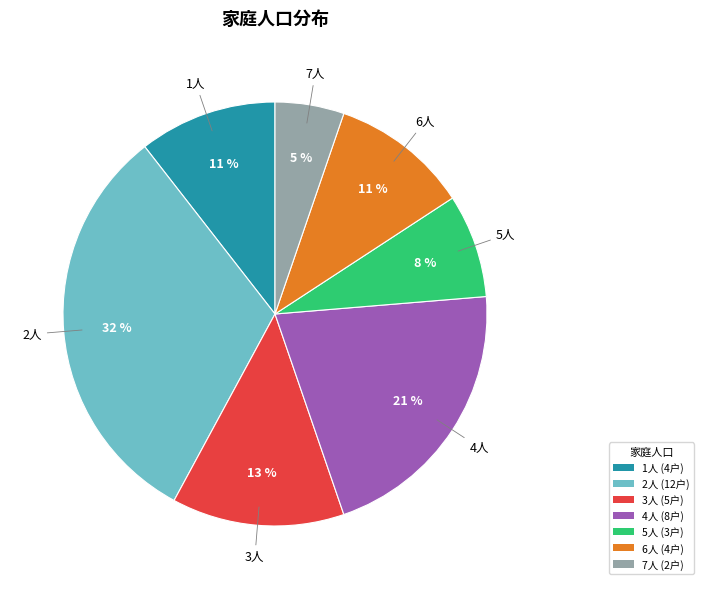

Is it true that 6人 (4户) is 1% of the pie?

False